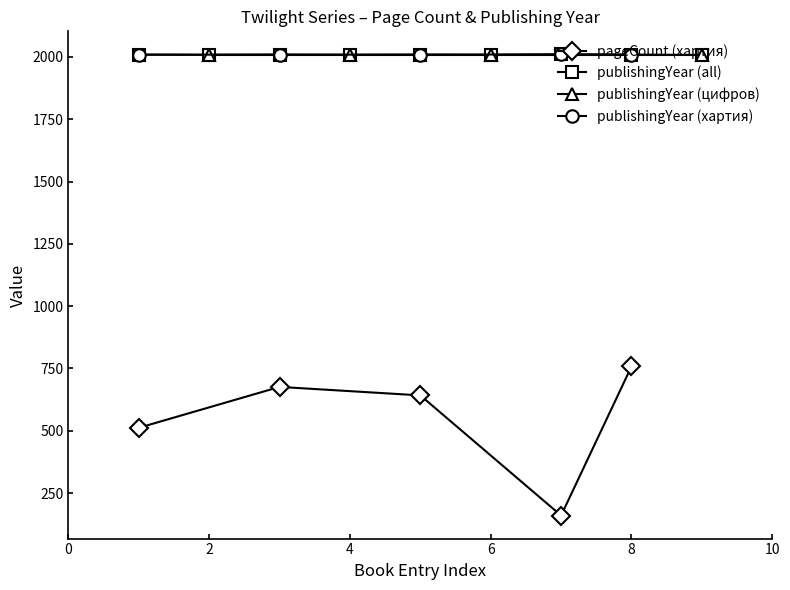

What is the minimum value for publishingYear (all)?

2008